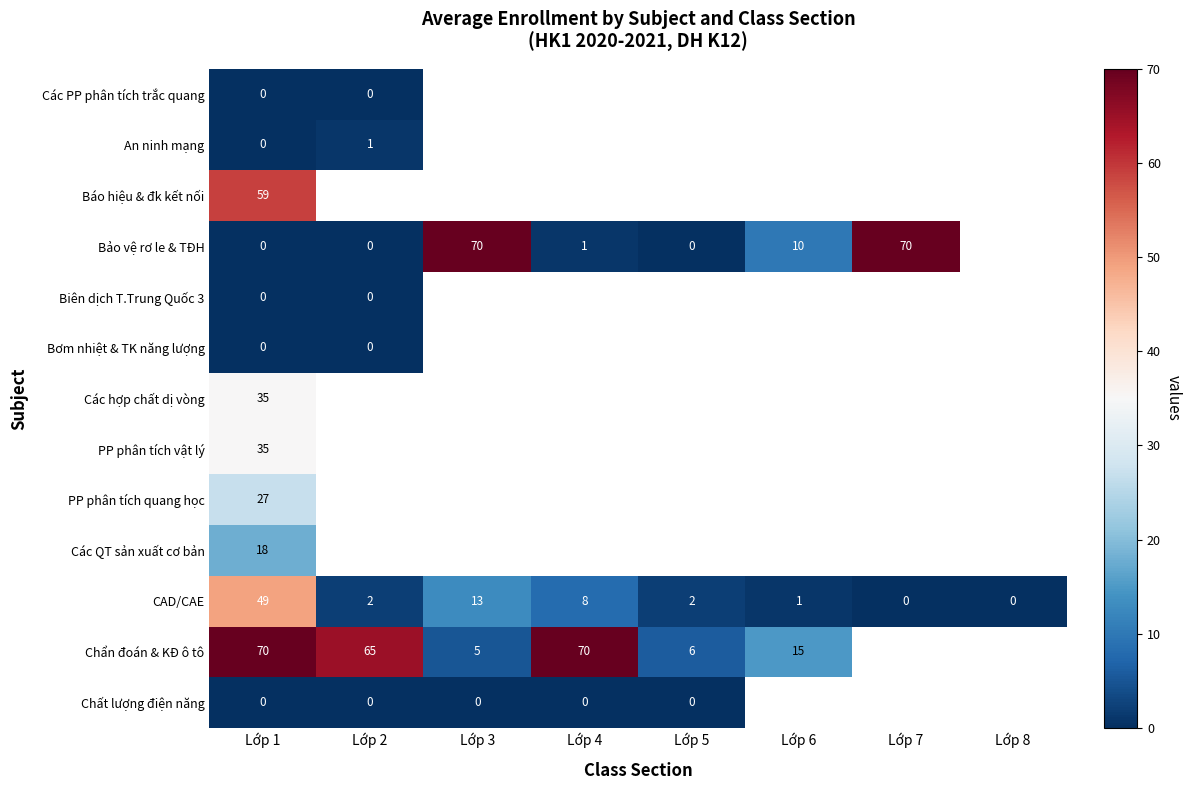

Is it true that Báo hiệu & đk kết nối equals 96 at Lớp 1?

False